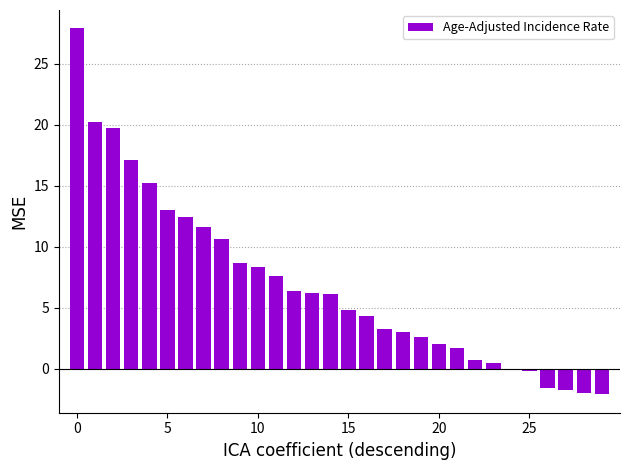

What is the greatest value displayed?

27.9